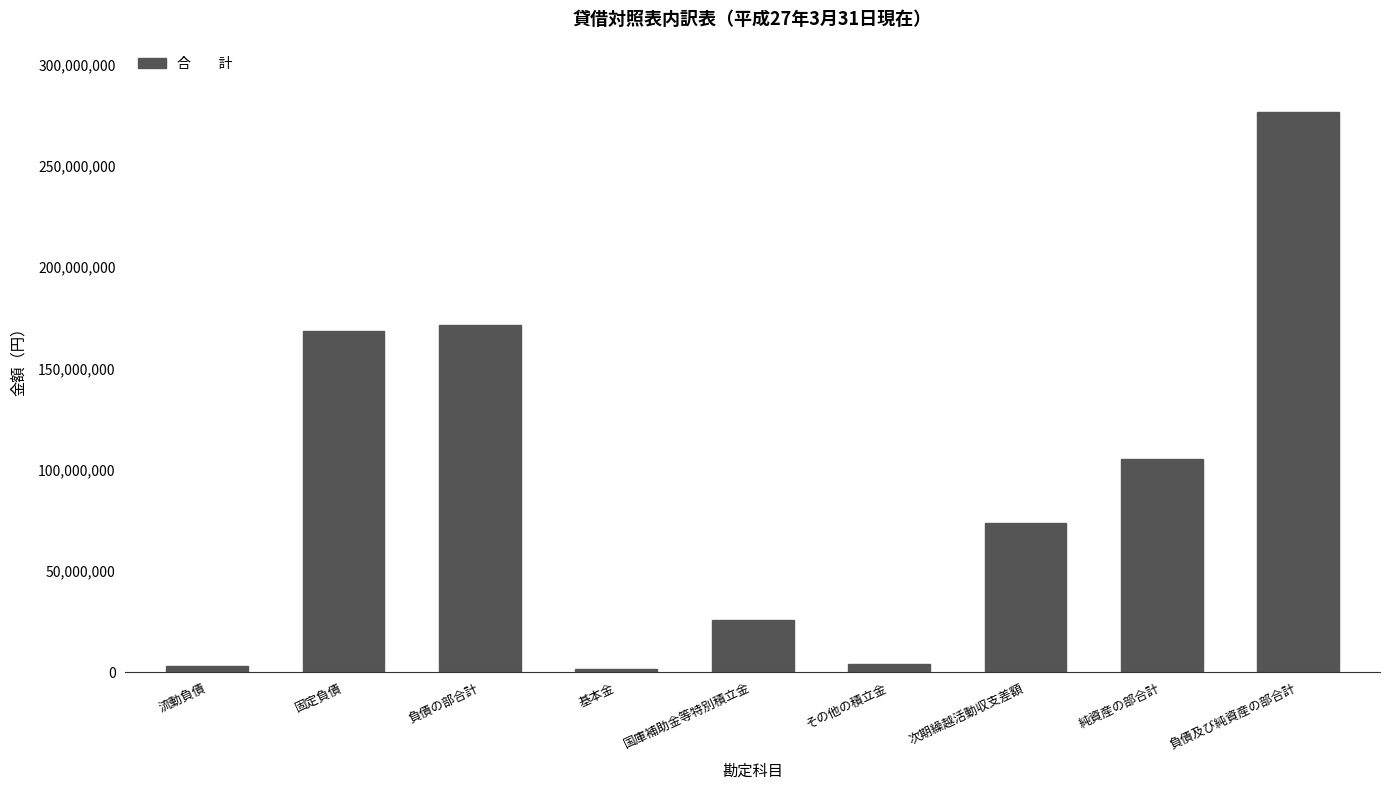

What is the change in value from 固定負債 to 次期繰越活動収支差額?

-94840580